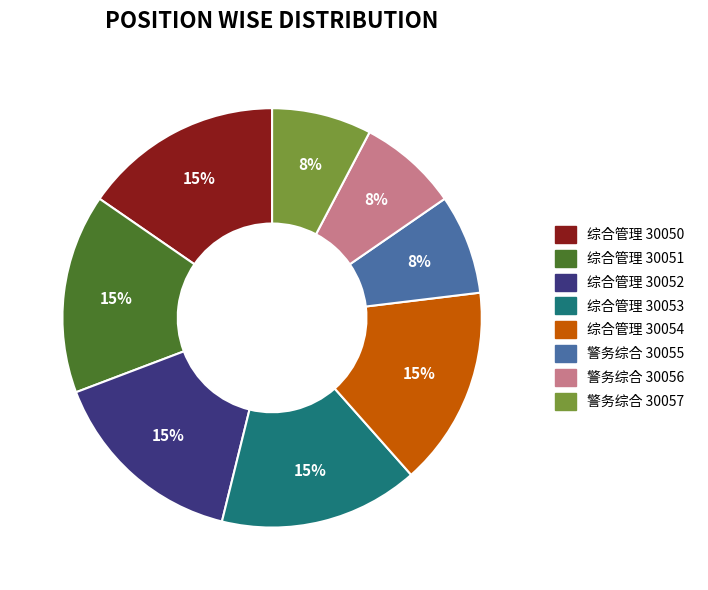

True or false: 警务综合 30057 accounts for 1% of the total.

False